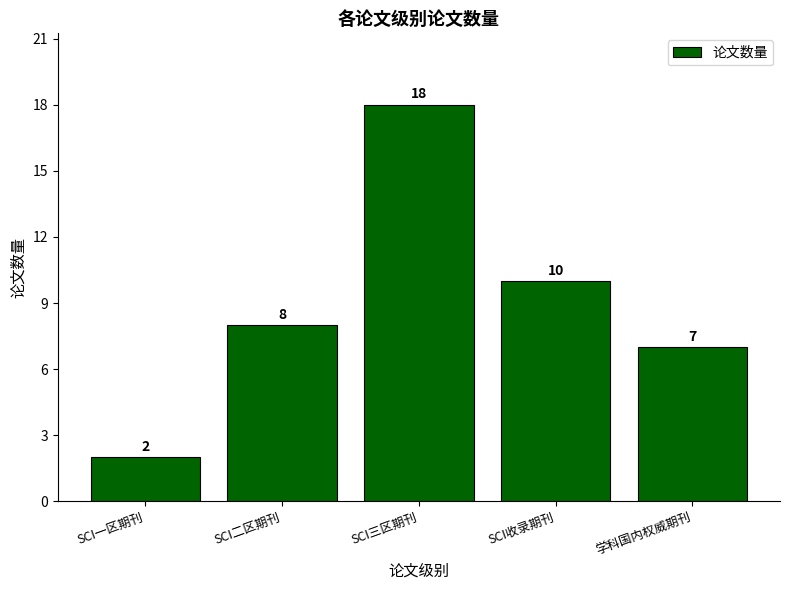

Reading right to left, what are all the values shown in this chart?

7	10	18	8	2